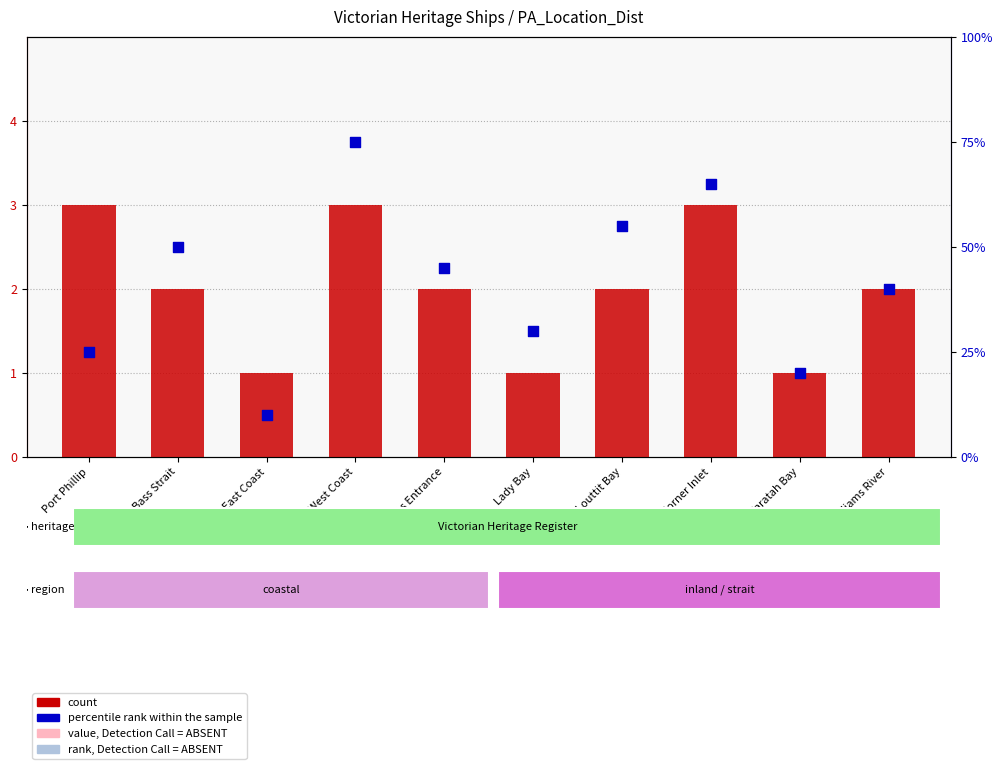

Which series has the largest Y range (max minus min)?

percentile rank within the sample